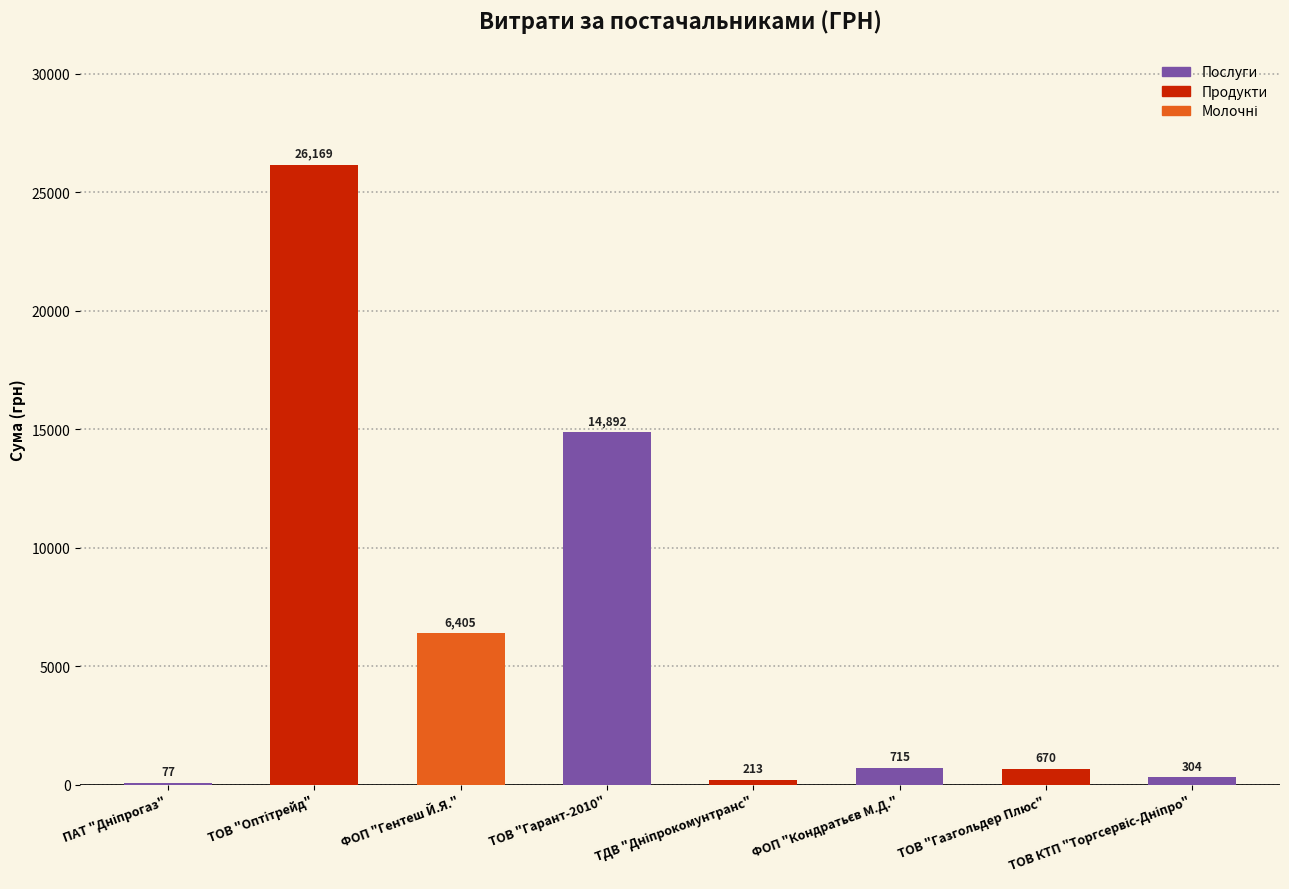

What is the change in value from ФОП "Гентеш Й.Я." to ТОВ "Газгольдер Плюс"?

-5735.0